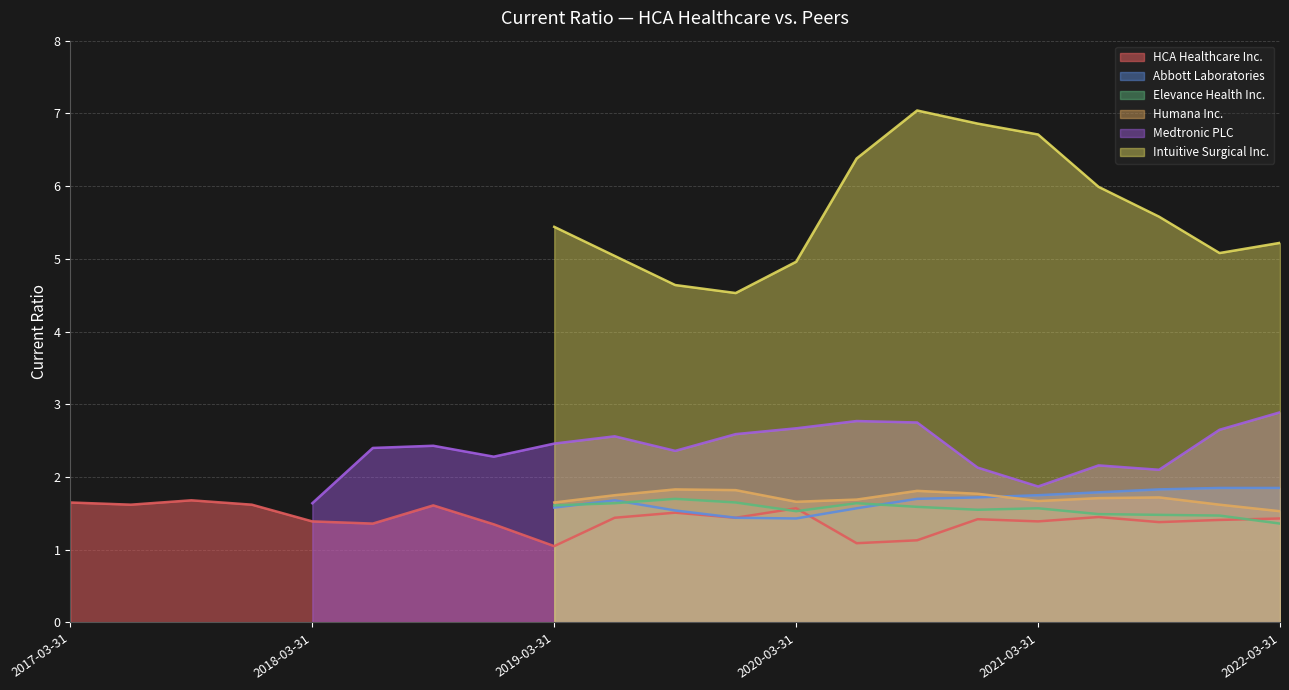

What is the difference between the second highest and second lowest values in the HCA Healthcare Inc. series?

0.6